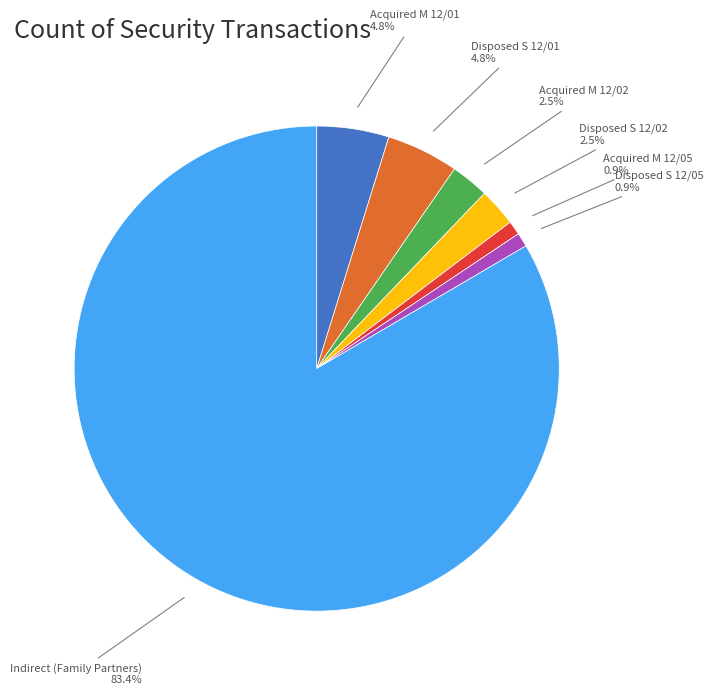

What is the largest slice in the pie chart?

Indirect (Family Partners)